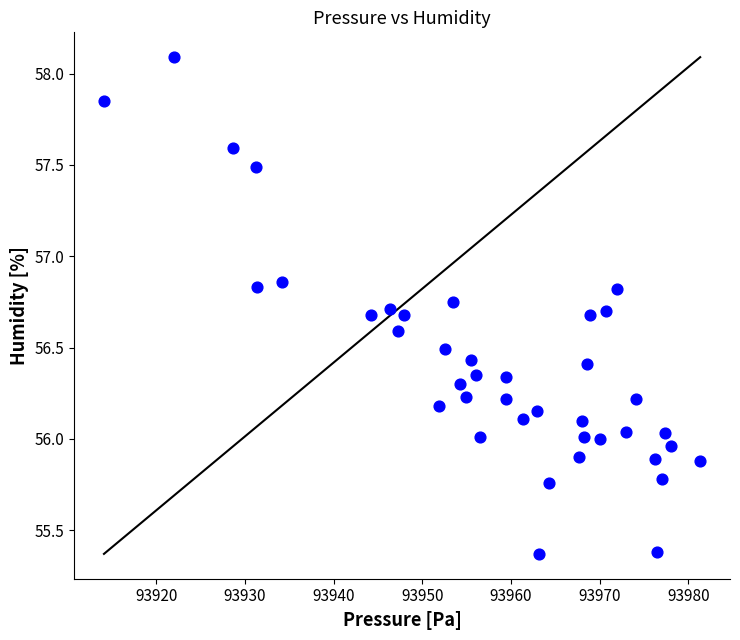

What is the range of Y values (max minus min)?

2.7